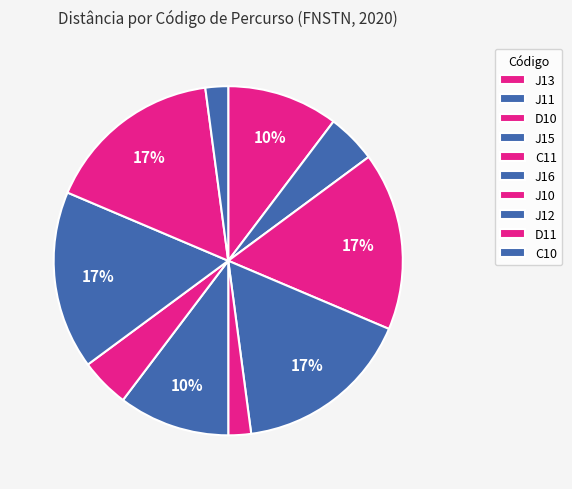

How many segments does this pie chart have?

10